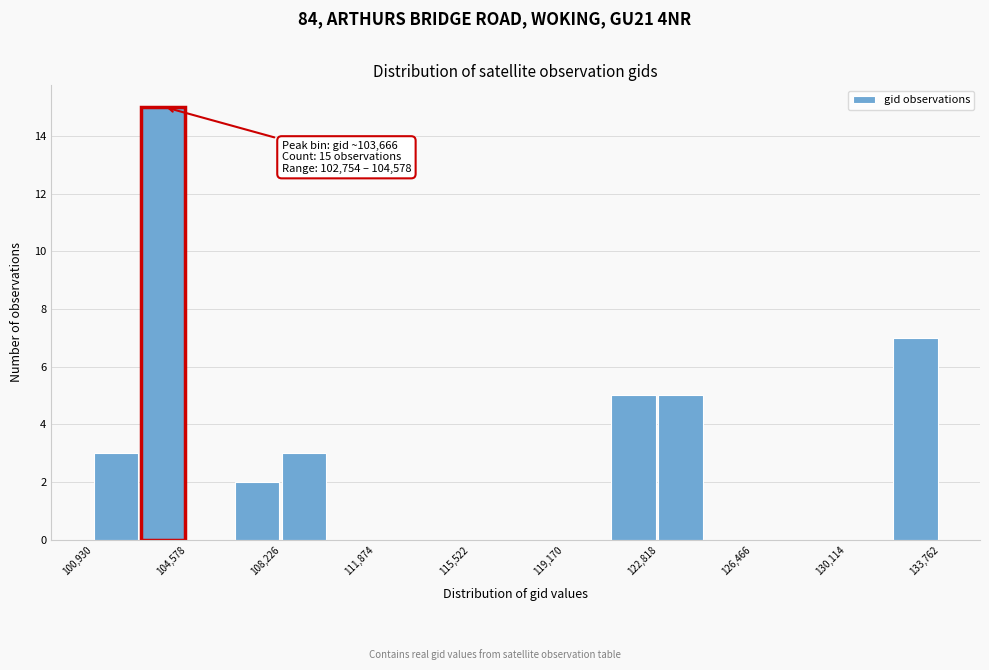

Around what value on the x-axis is the tallest bar? Give the approximate position of its centre, as read against the axis.

103500